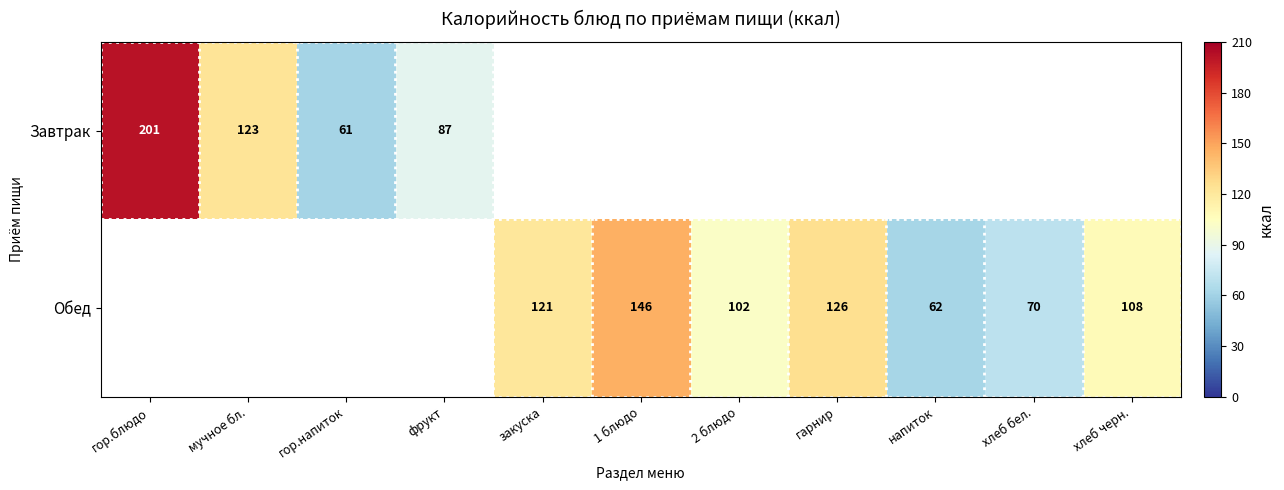

The value of Завтрак at мучное бл. is 123. True or false?

True